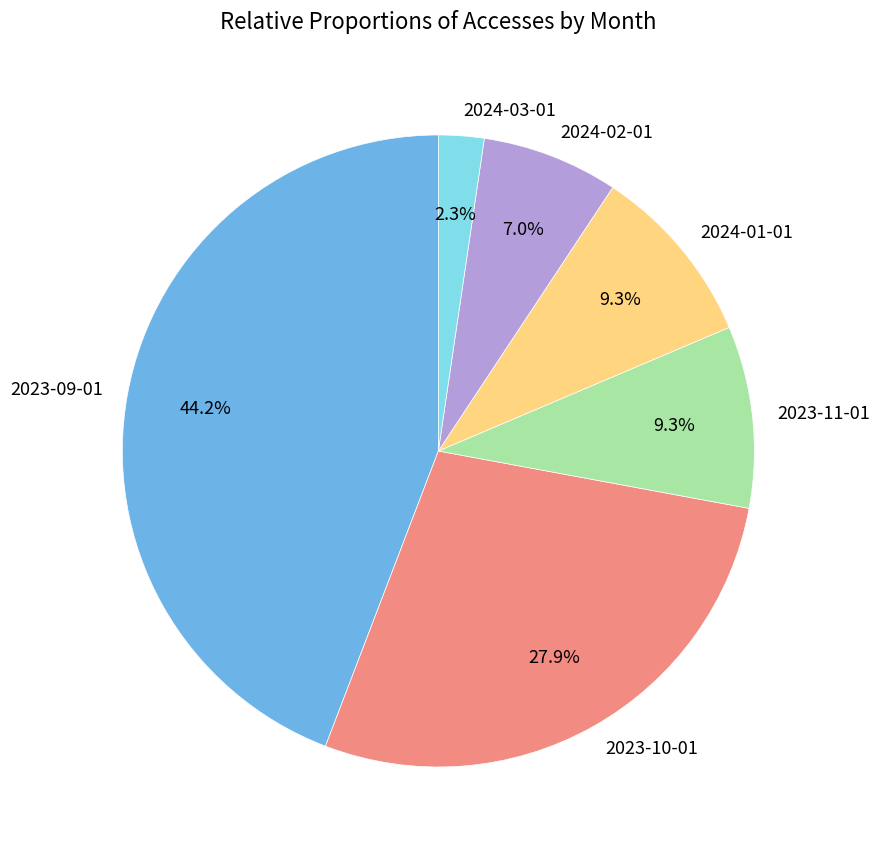

Count the number of slices in the pie.

6